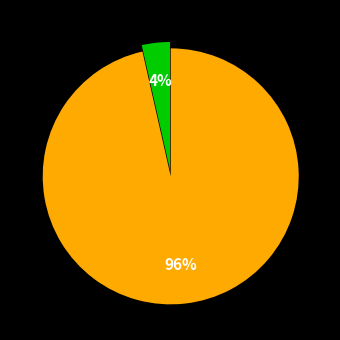

Is there a majority slice in this chart?

Yes